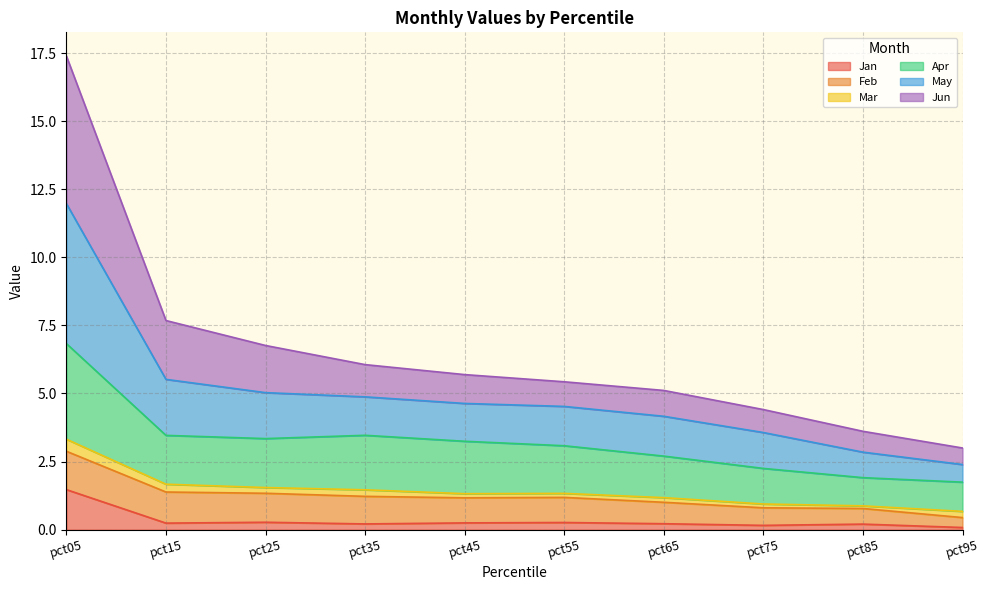

The value of Jan at pct05 is 0.5. True or false?

False